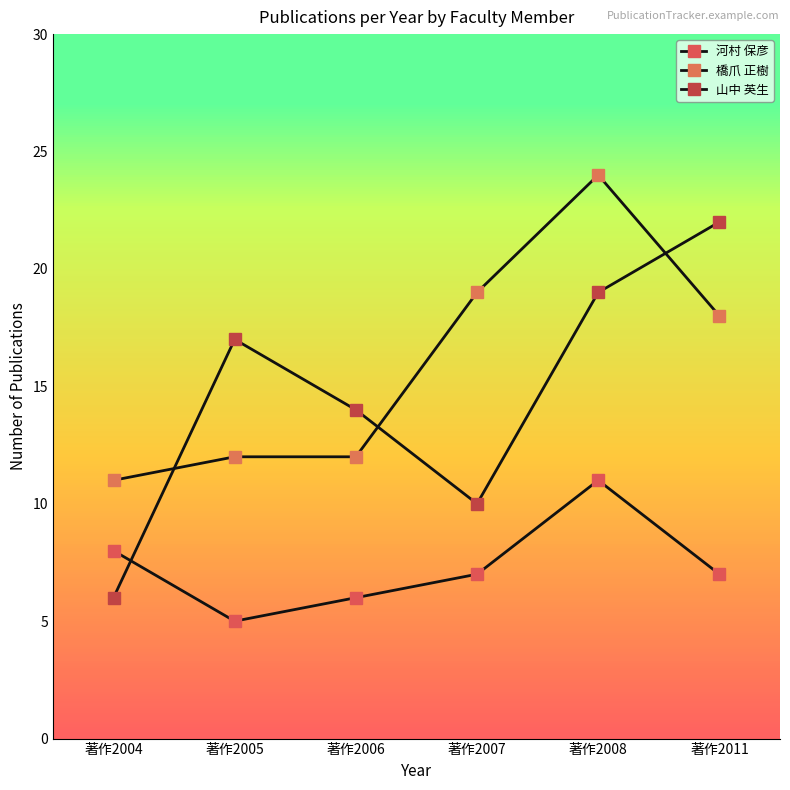

True or false: 橋爪 正樹 and 河村 保彦 intersect in this chart.

False